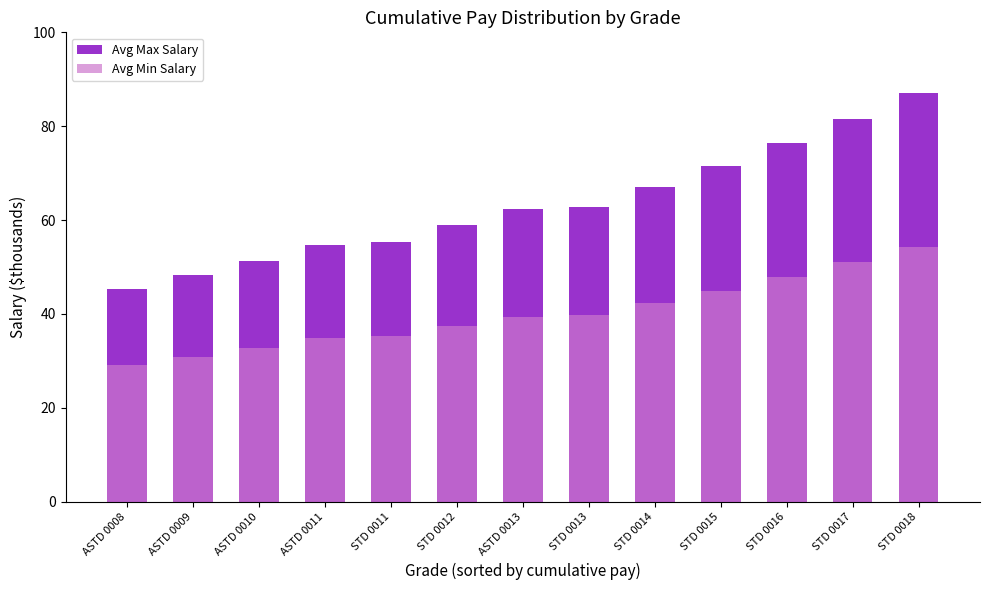

What is the highest value of the Avg Max Salary series?

87.1